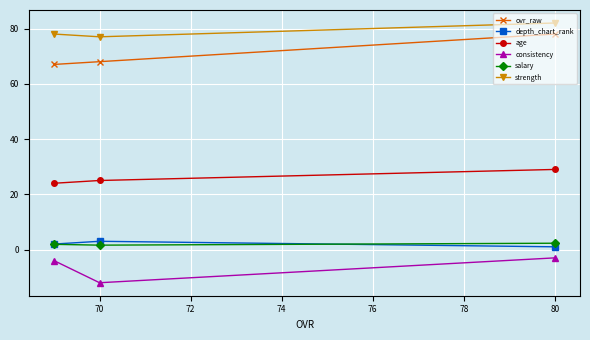

What are all the series names shown in the legend?

ovr_raw, depth_chart_rank, age, consistency, salary, strength